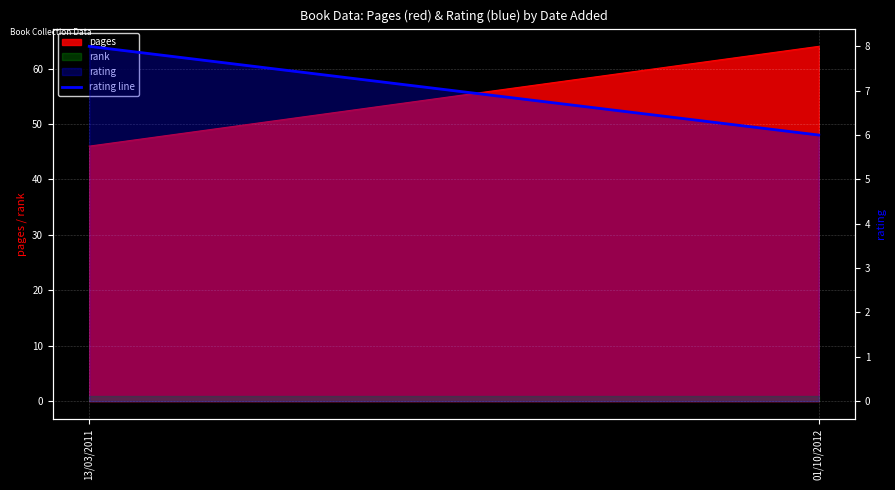

Does the chart display data point markers on the line(s)?

No